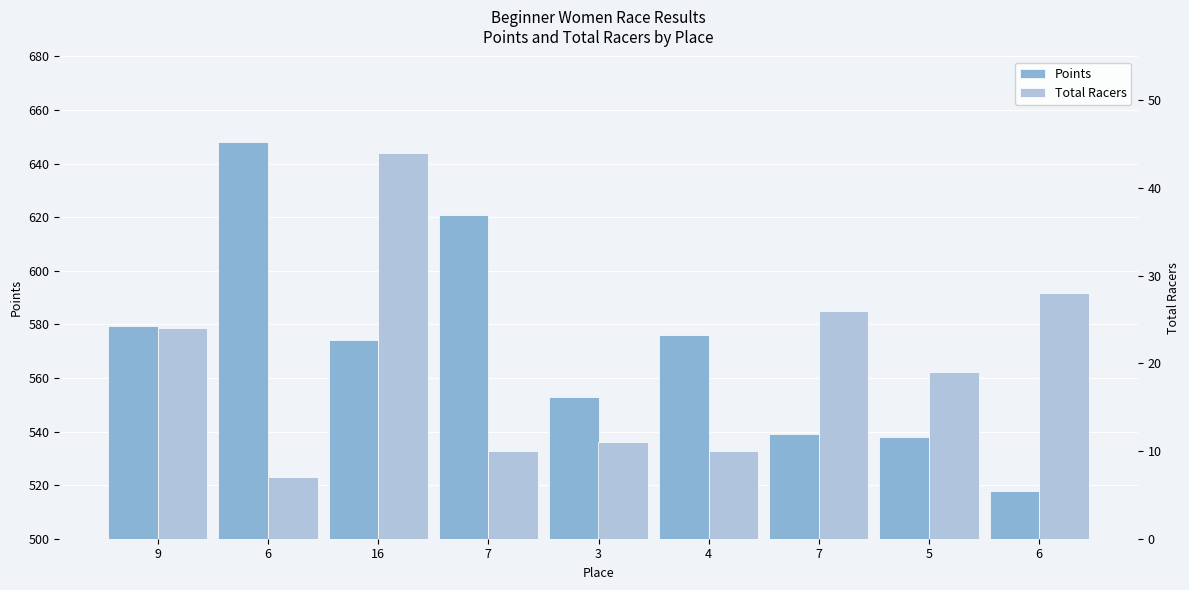

Are the bars grouped side by side (vs. stacked)?

Yes